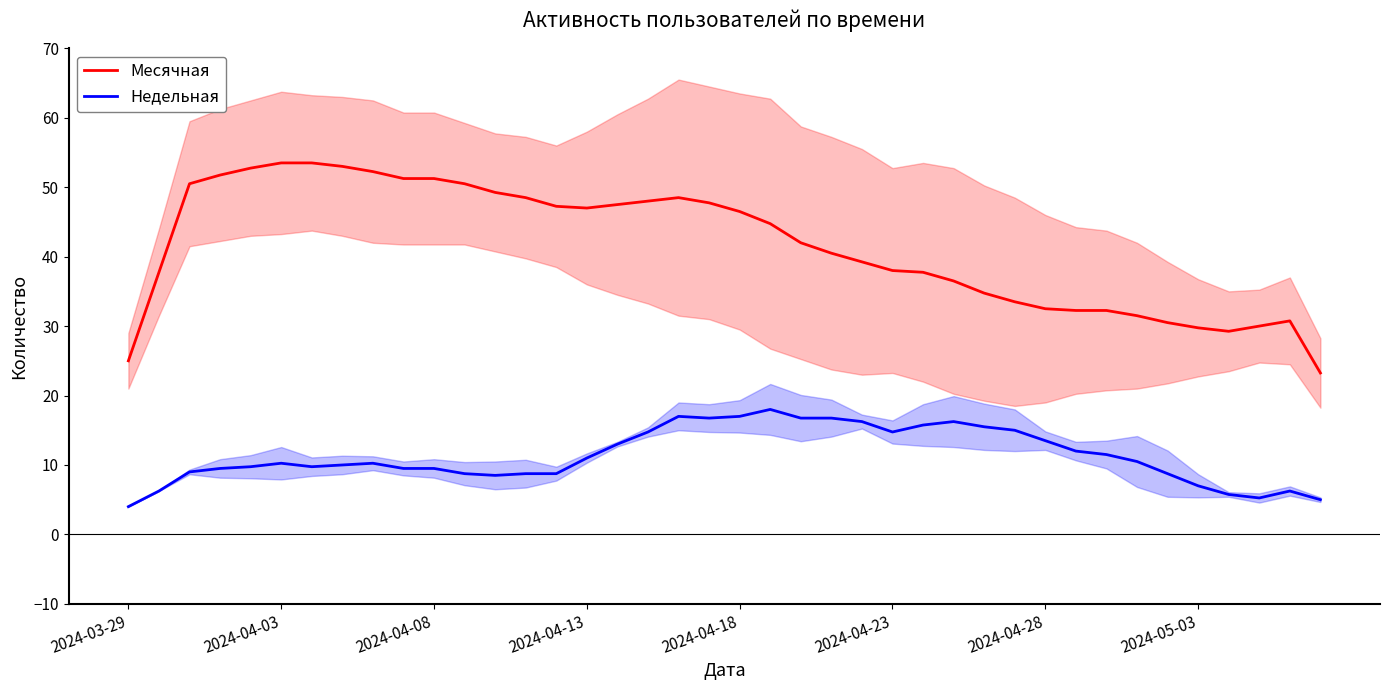

True or false: Недельная and Месячная intersect in this chart.

False